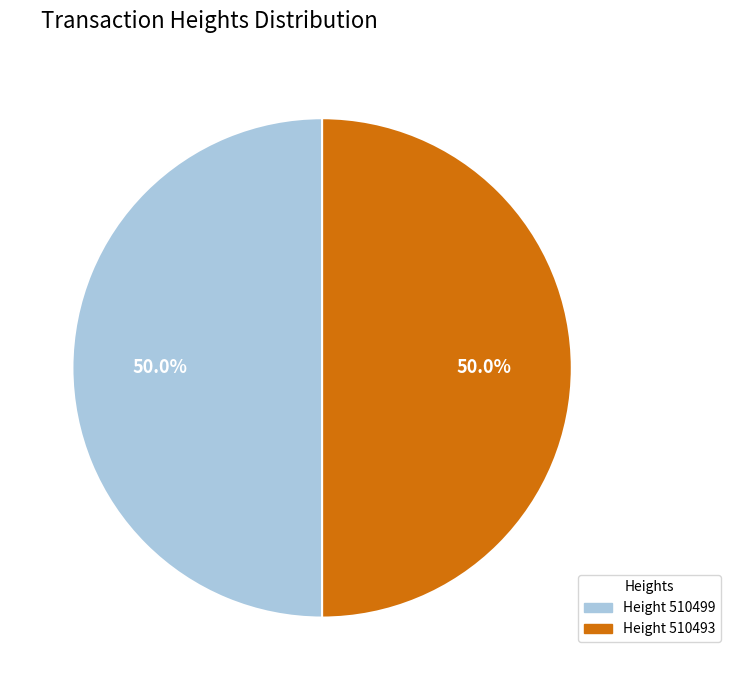

What percentage is the 510493 slice, to the nearest percent?

50%